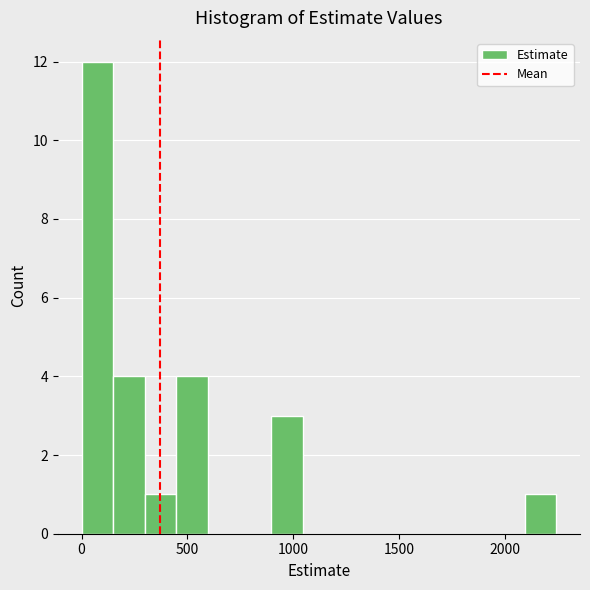

Around what value on the x-axis is the tallest bar? Give the approximate position of its centre, as read against the axis.

50